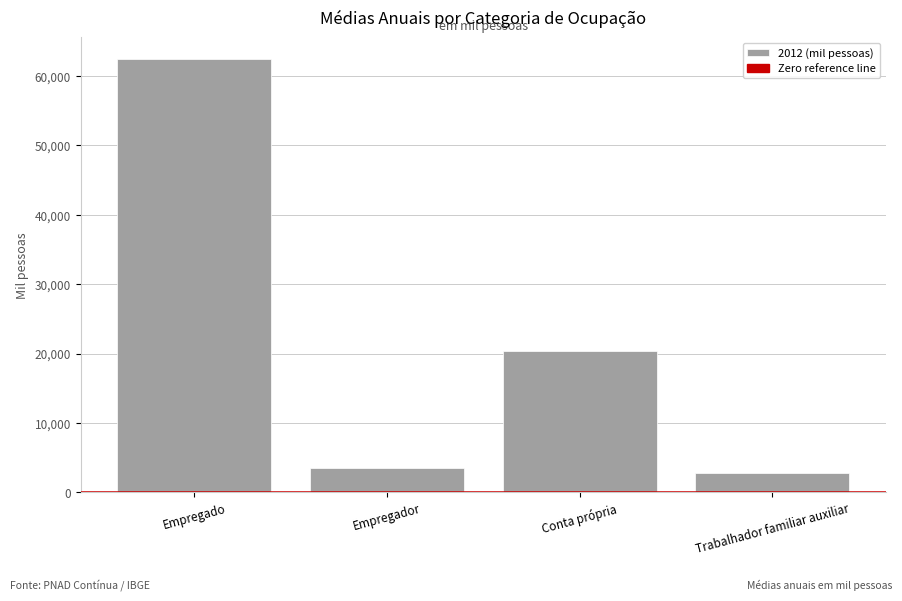

The value at Empregado is 89994.2. True or false?

False